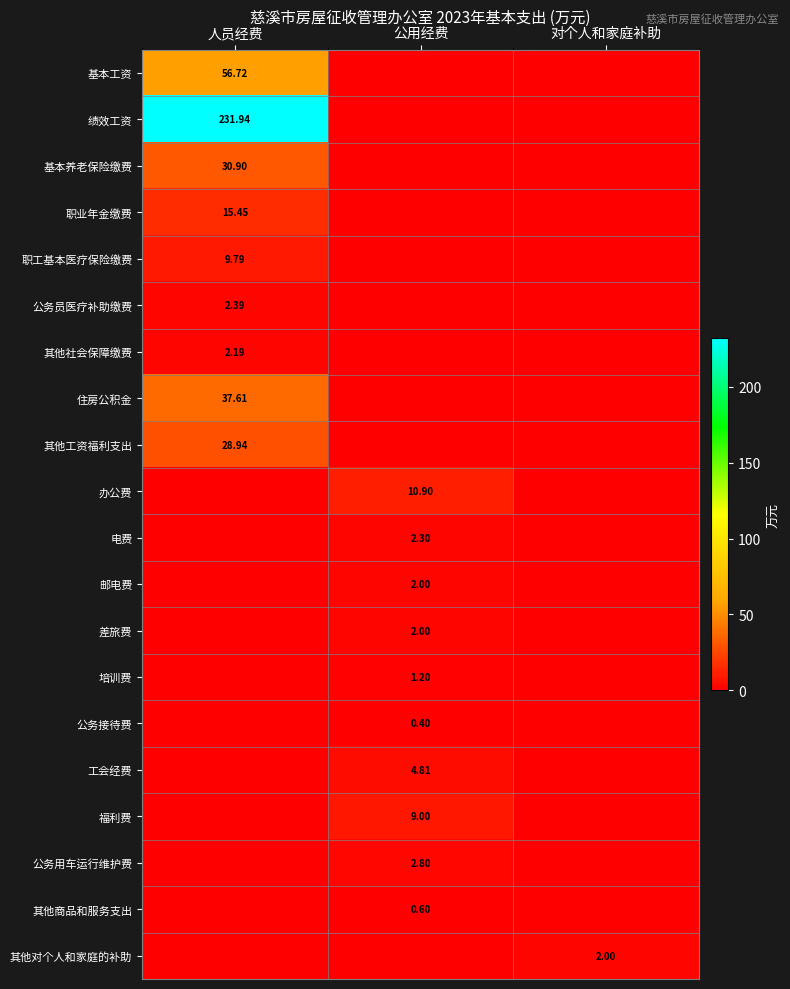

At how many categories does at least one series exceed 97?

1